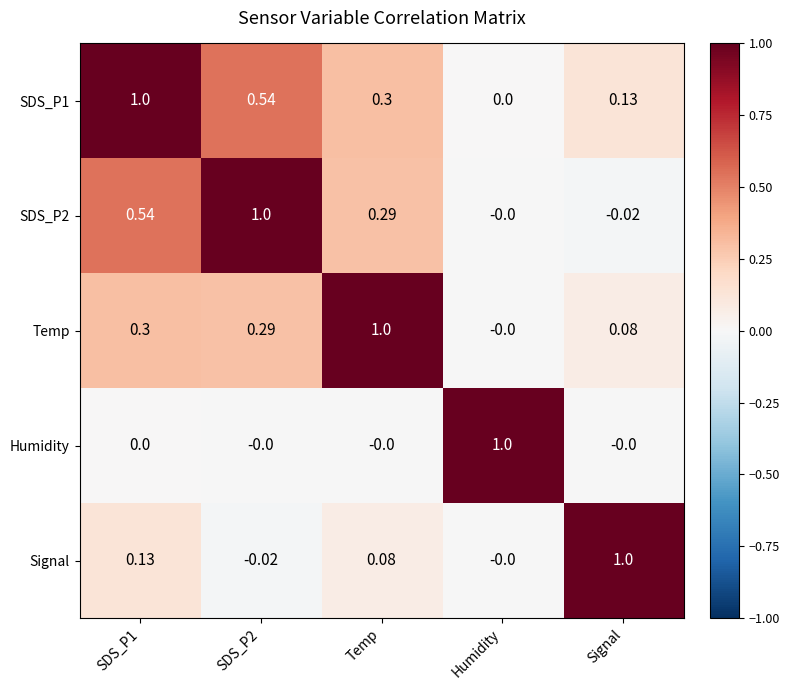

What is the total value across all series at SDS_P1?

2.0